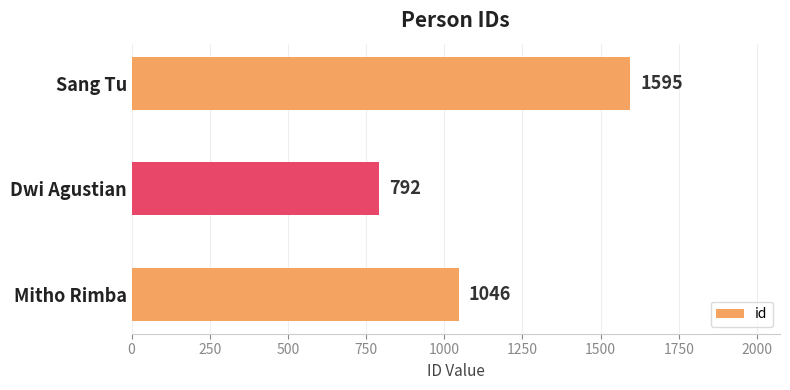

What is the minimum value shown in the chart?

792